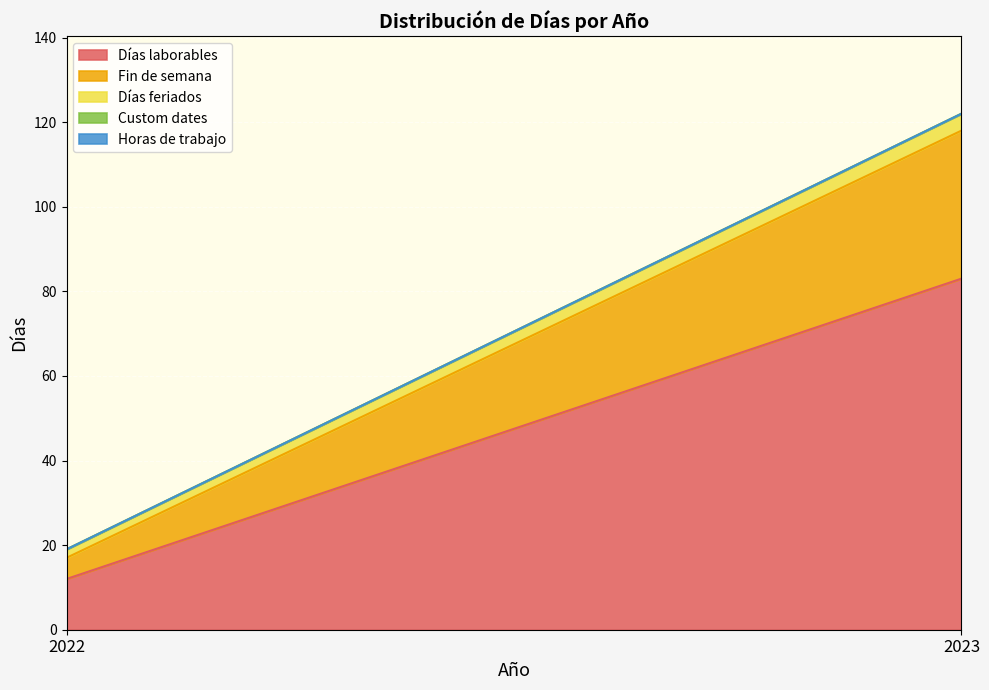

True or false: Días laborables has a value of 18 at 2022.

False